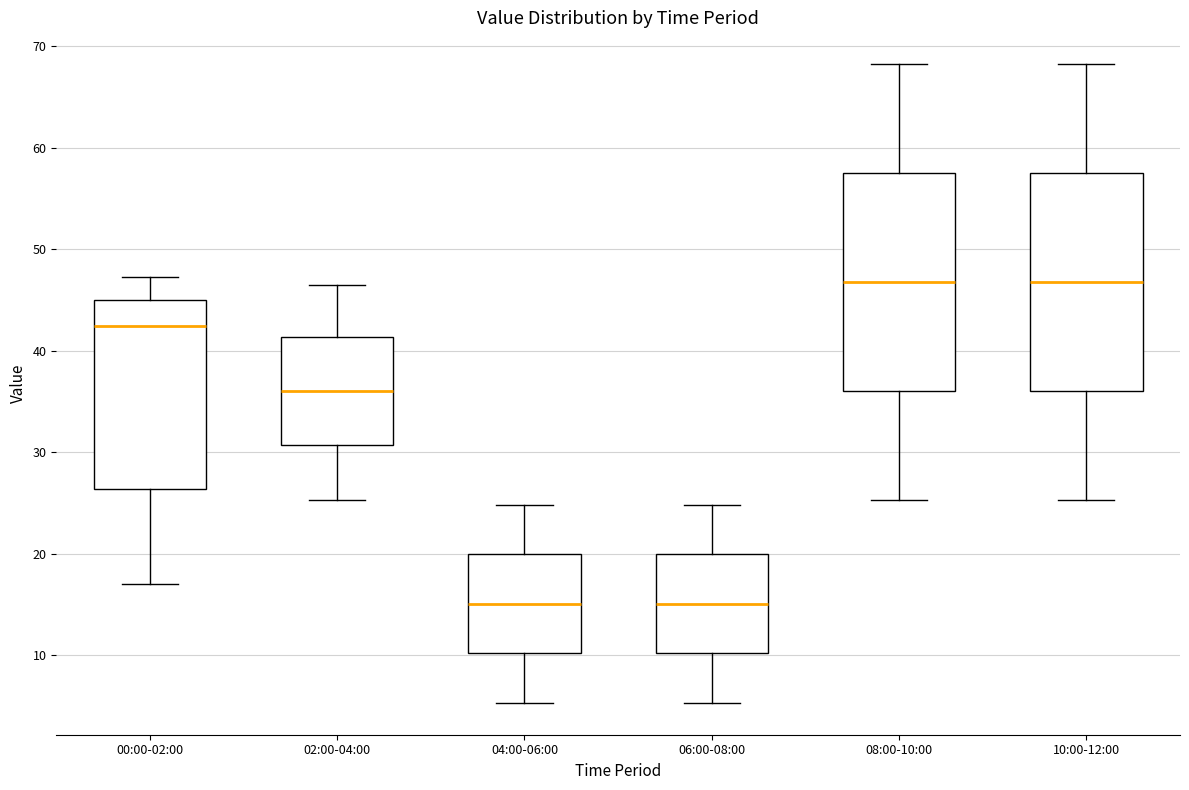

Where does the median line of the box for 08:00-10:00 sit on the y-axis? The values are not printed on the chart, so give them approximately, as read against the axis.

47